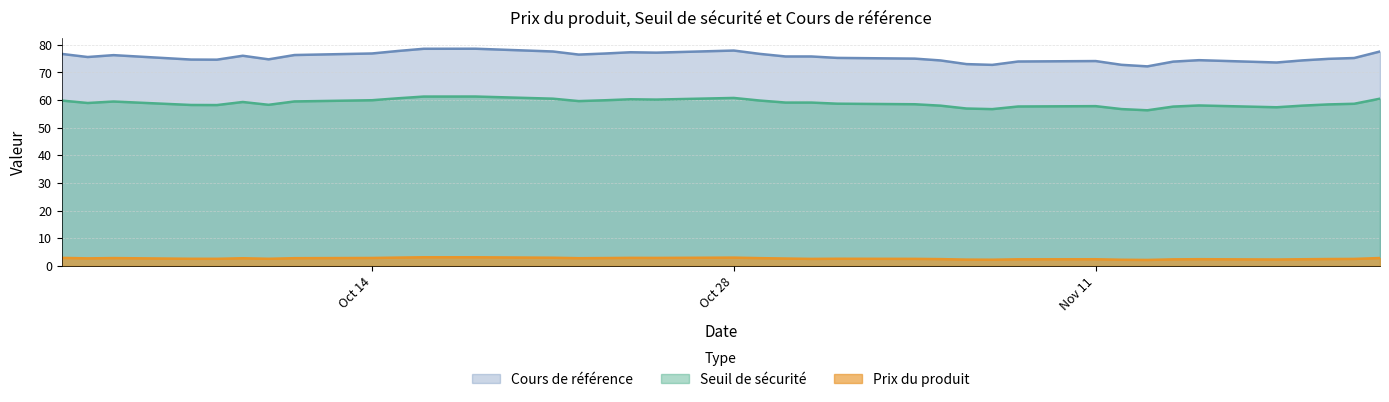

Is it true that Seuil de sécurité equals 25.0 at 2024-10-08?

False